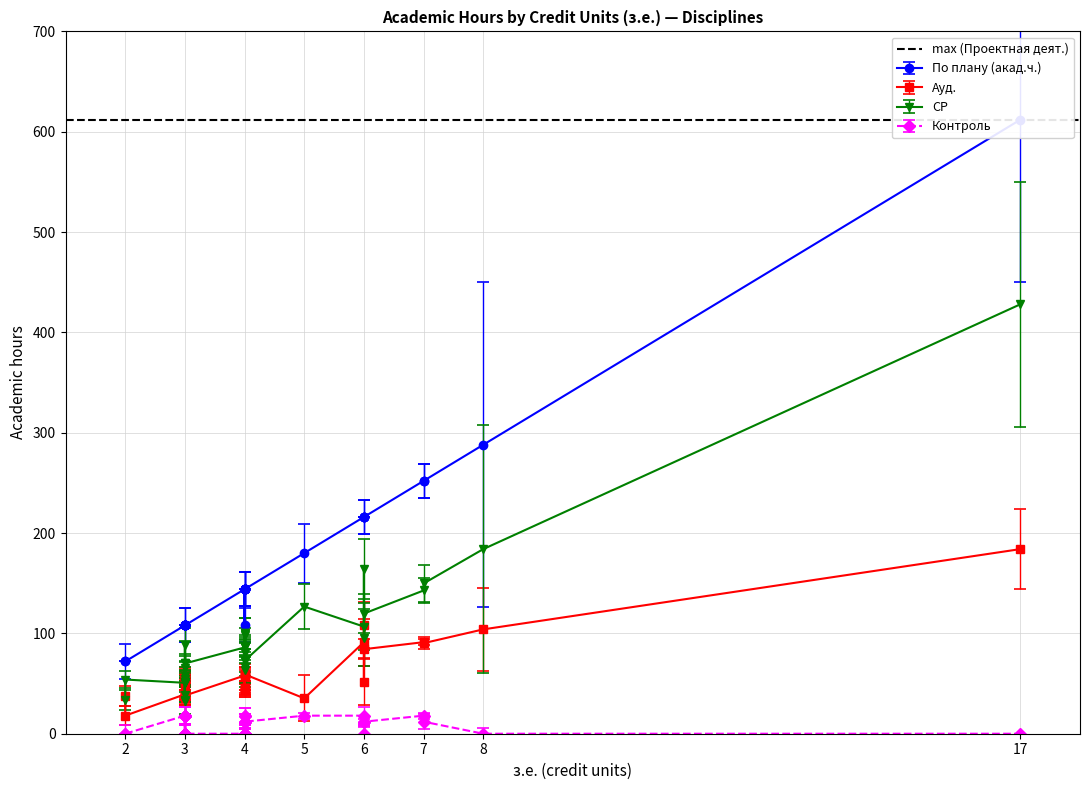

What value does the СР series have at 4?

98.0